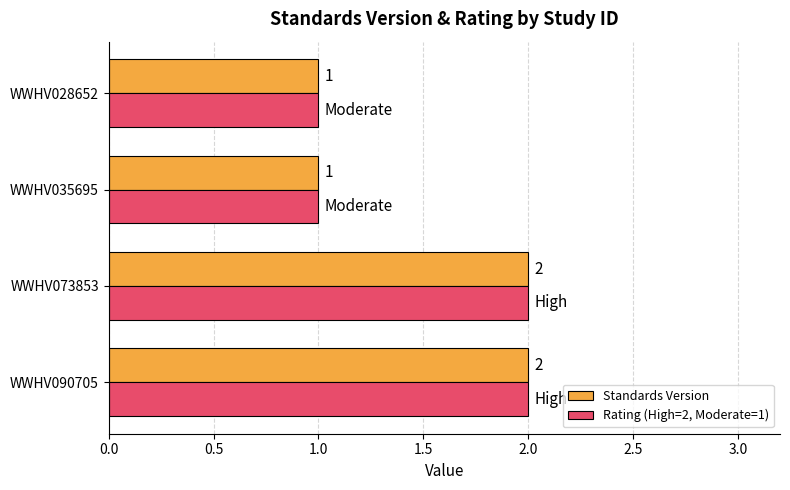

The Rating (High=2, Moderate=1) series shows 1 at WWHV035695. True or false?

True